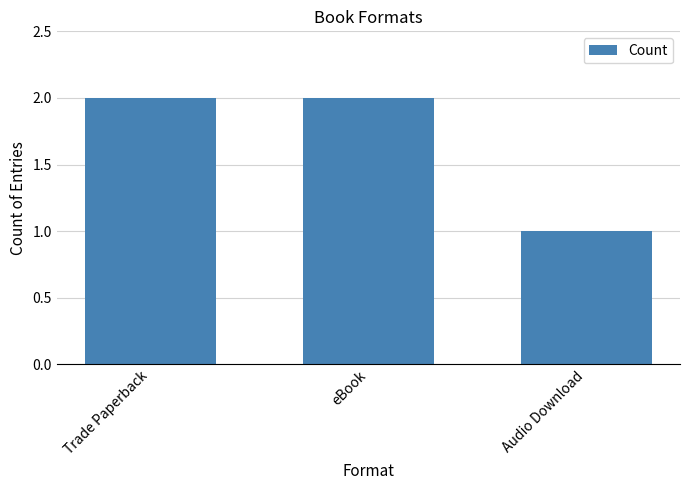

Reading right to left, transcribe all the data shown in this chart.

1	2	2